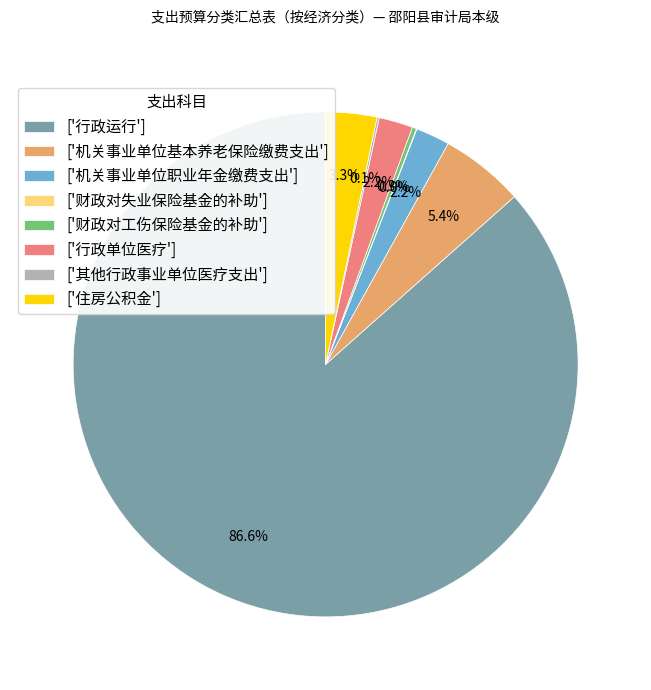

How much of the chart is everything except ['机关事业单位基本养老保险缴费支出']?

94.6%